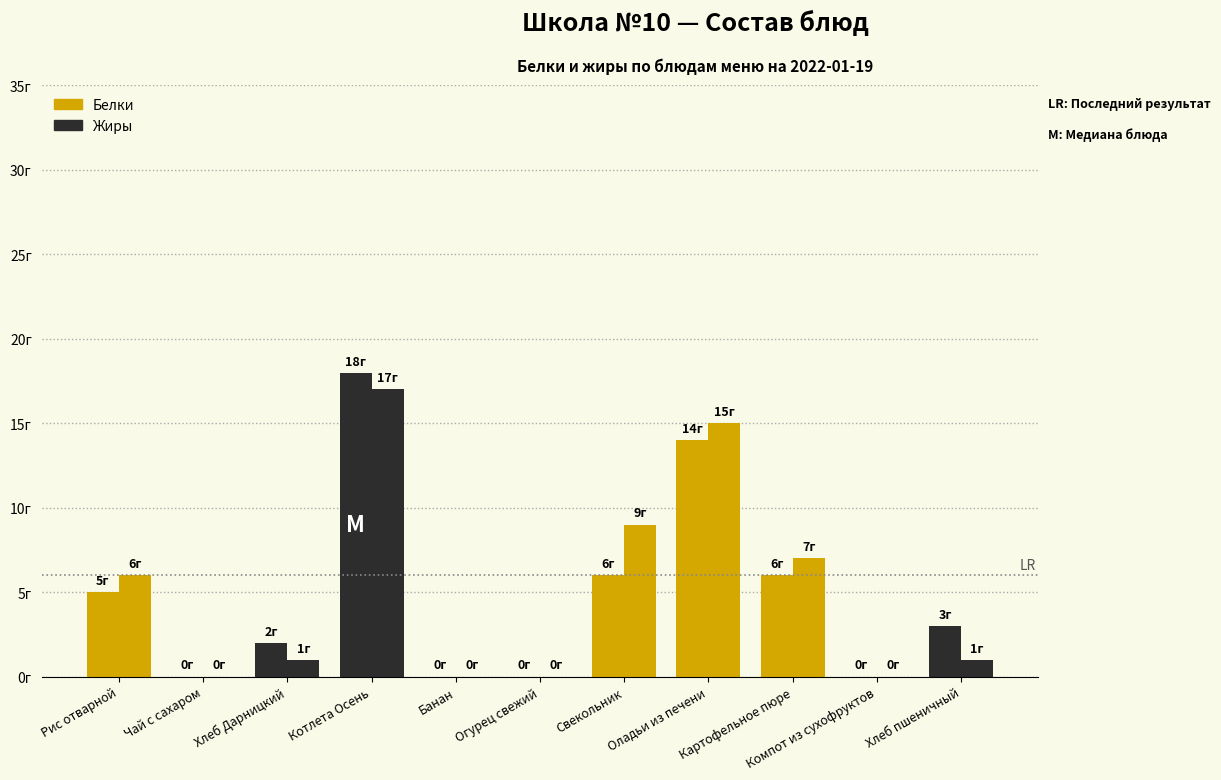

Reading left to right, transcribe all the data shown in this chart.

Белки: 5	0	2	18	0	0	6	14	6	0	3
Жиры: 6	0	1	17	0	0	9	15	7	0	1